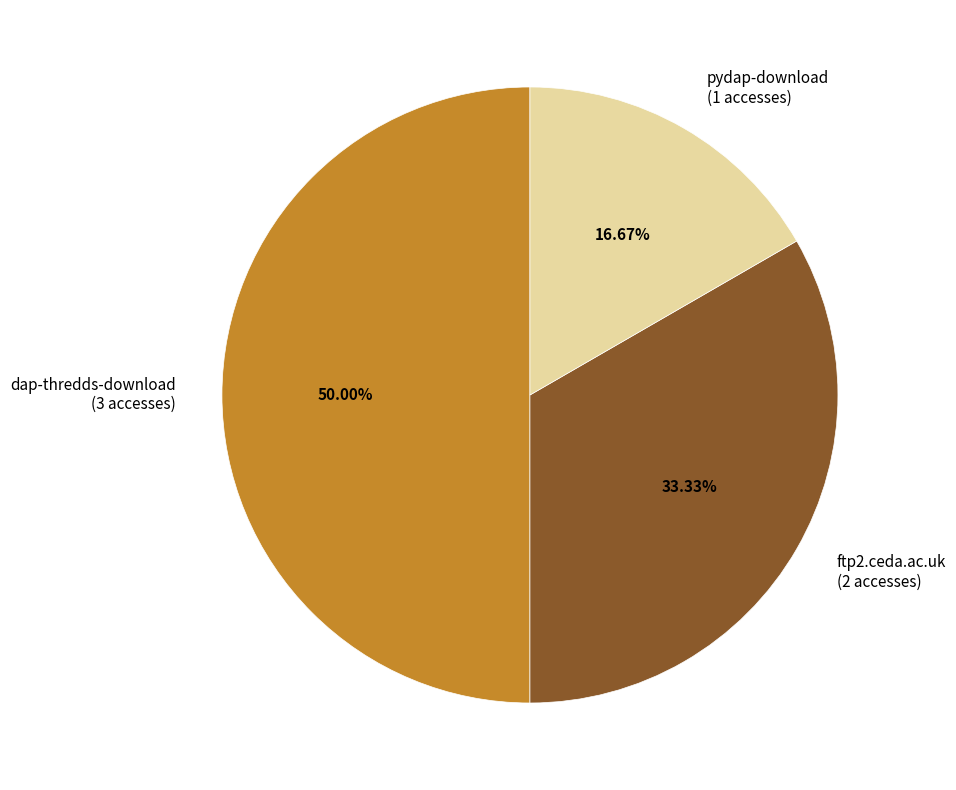

Is it true that dap-thredds-download is 63% of the pie?

False